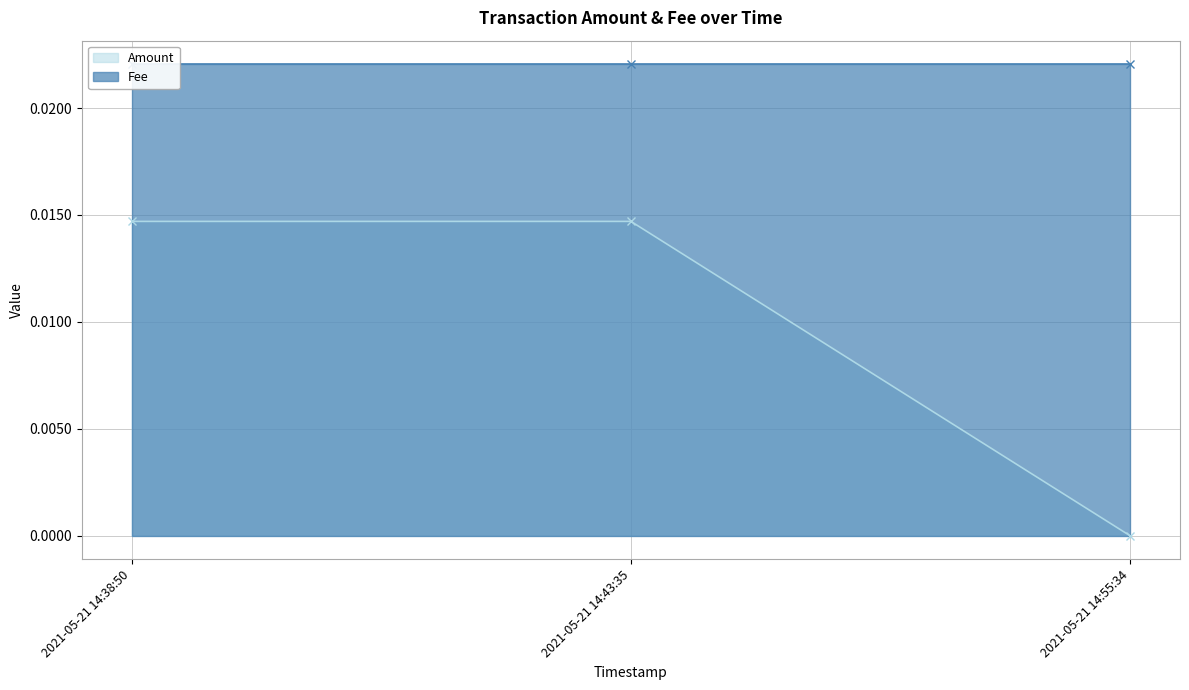

At which label does Amount reach its minimum?

2021-05-21 14:55:34